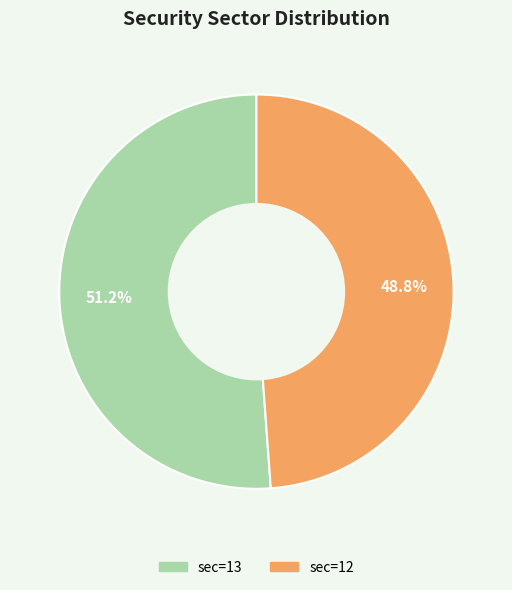

Is there a majority slice in this chart?

Yes